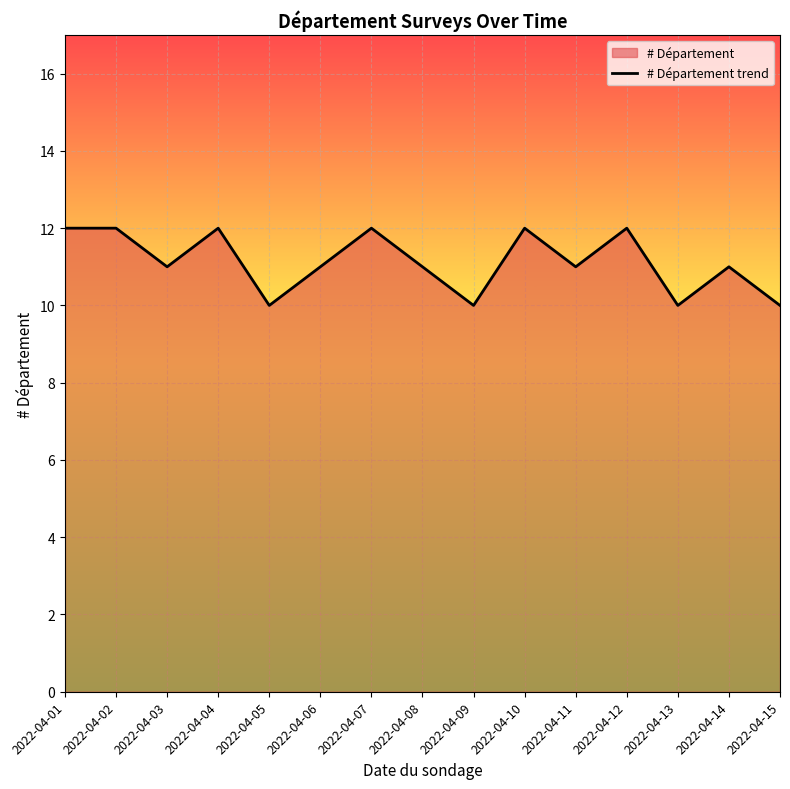

True or false: the data has more than 1 interior local peaks.

True